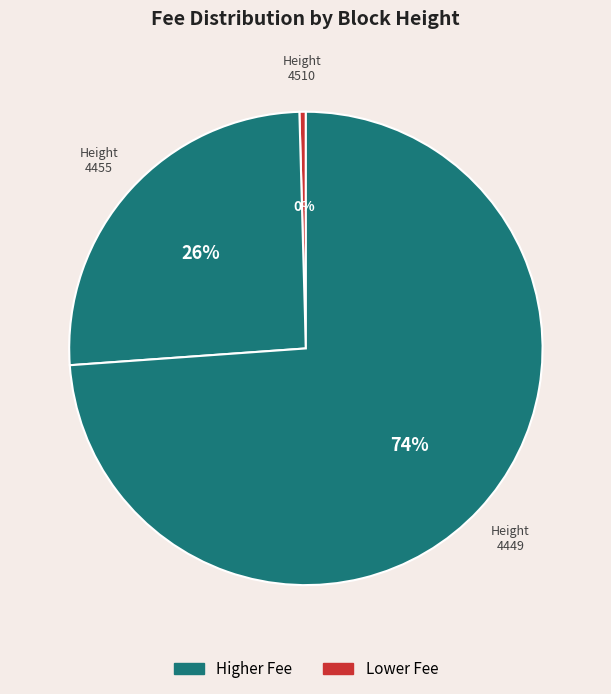

To the nearest percent, what is the difference between the largest and smallest slice percentages?

73%